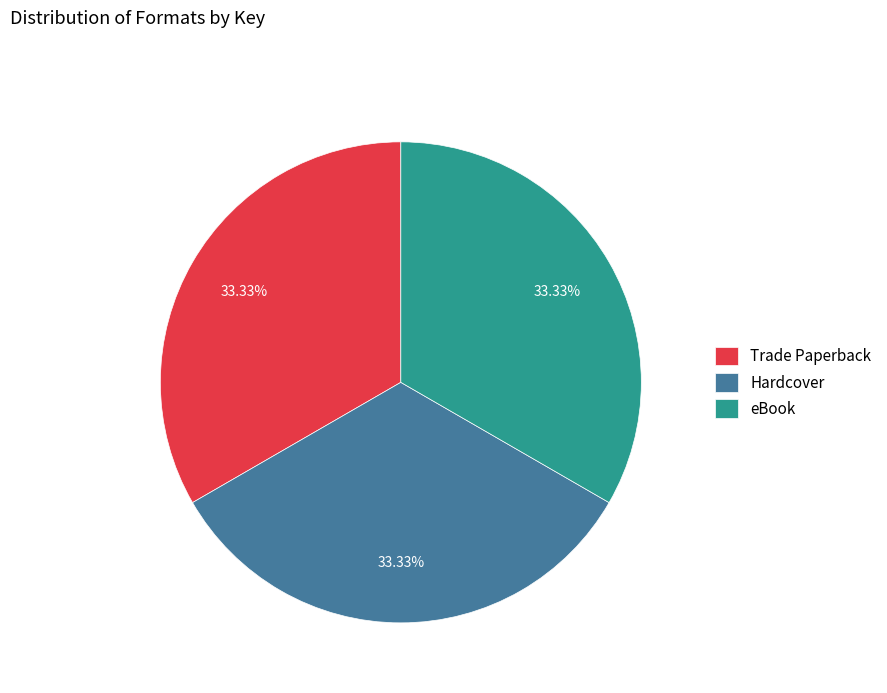

Approximately how many times larger is the value at Trade Paperback compared to eBook?

1.0